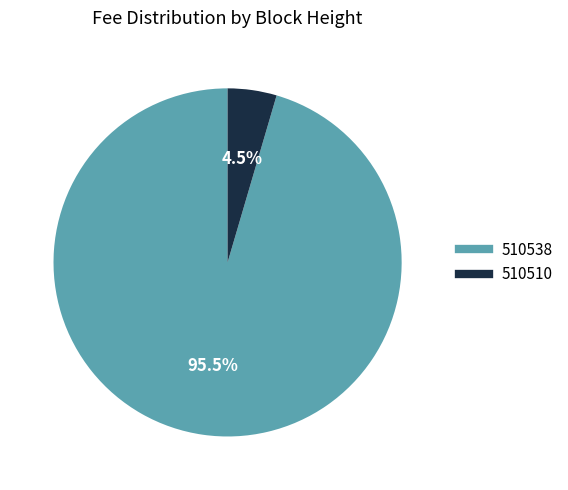

How many segments does this pie chart have?

2